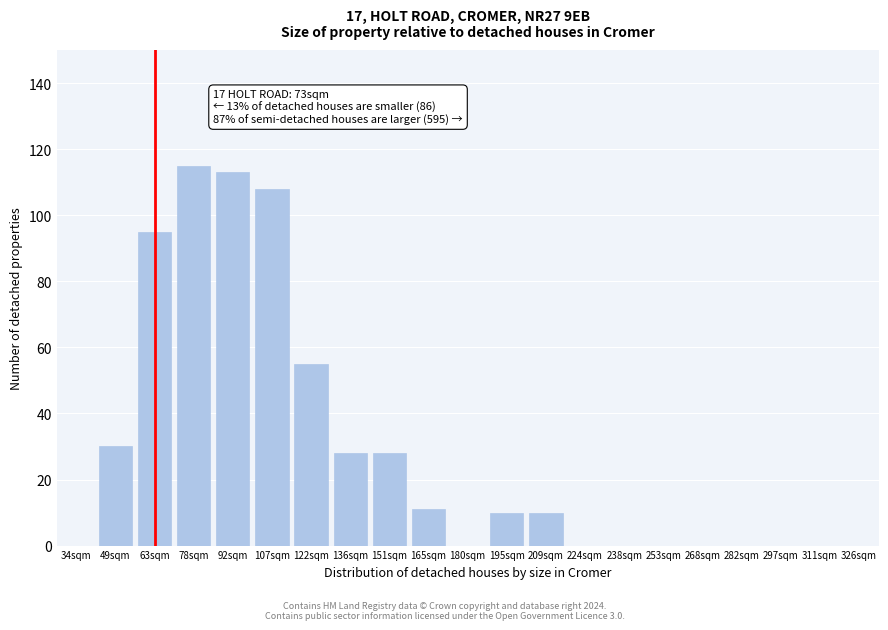

Reading left to right, what are all the values shown in this chart?

34sqm=0	49sqm=30	63sqm=95	78sqm=115	92sqm=113	107sqm=108	122sqm=55	136sqm=28	151sqm=28	165sqm=11	180sqm=0	195sqm=10	209sqm=10	224sqm=0	238sqm=0	253sqm=0	268sqm=0	282sqm=0	297sqm=0	311sqm=0	326sqm=0